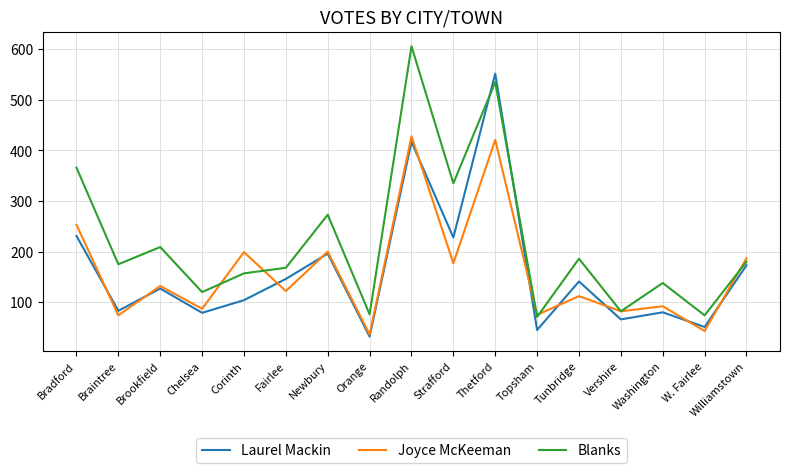

The value of Laurel Mackin at Williamstown is 262. True or false?

False